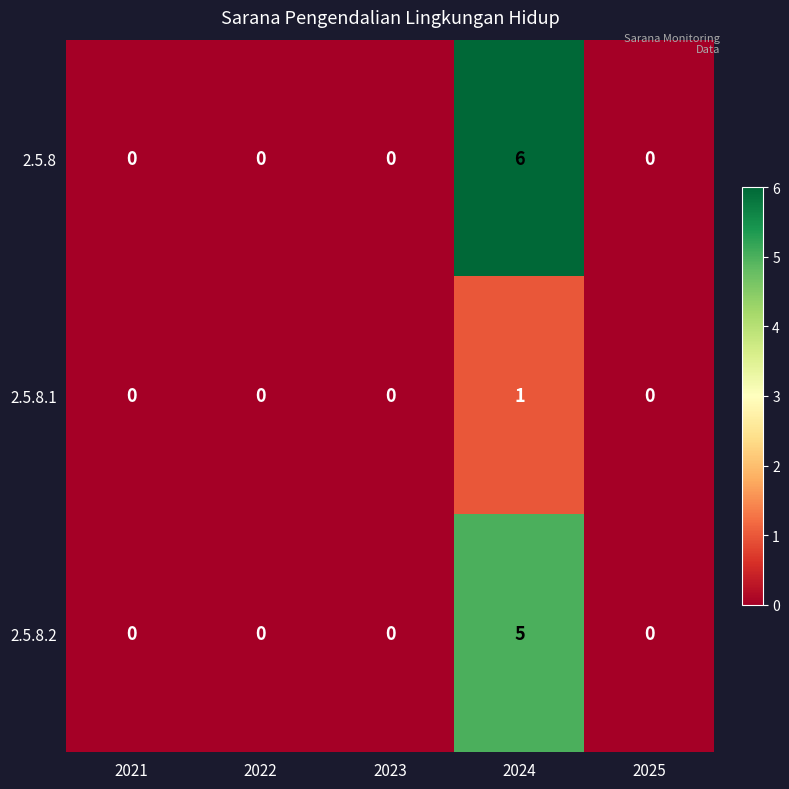

What is the highest value of the 2.5.8 series?

6